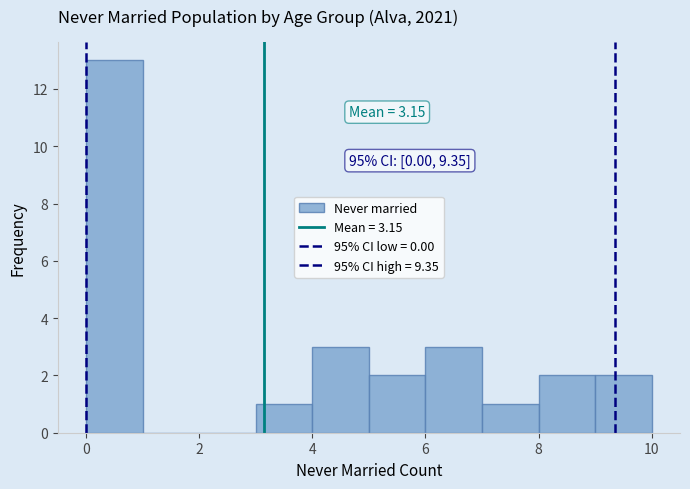

Which range on the x-axis has the tallest bar?

0 to 1